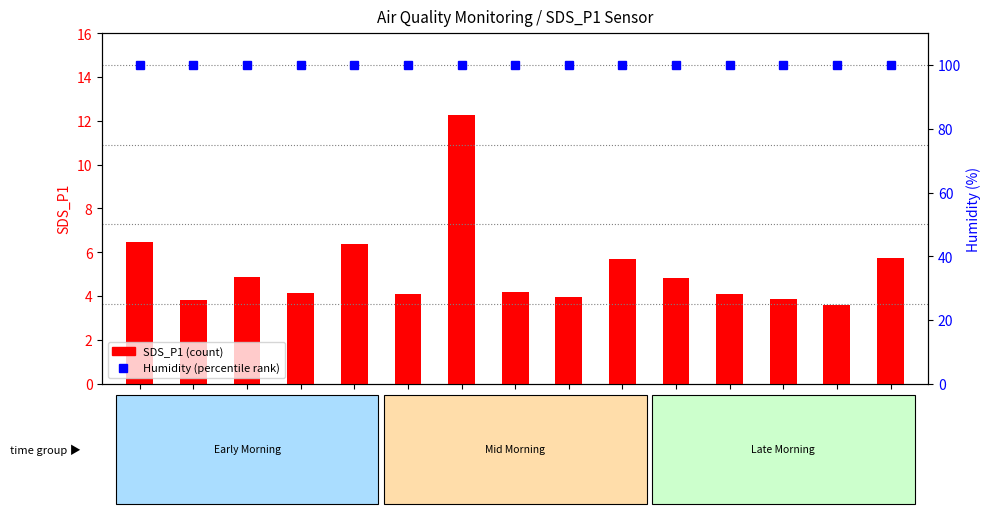

The value of Humidity (percentile) at 00:00 is 27.8. True or false?

False